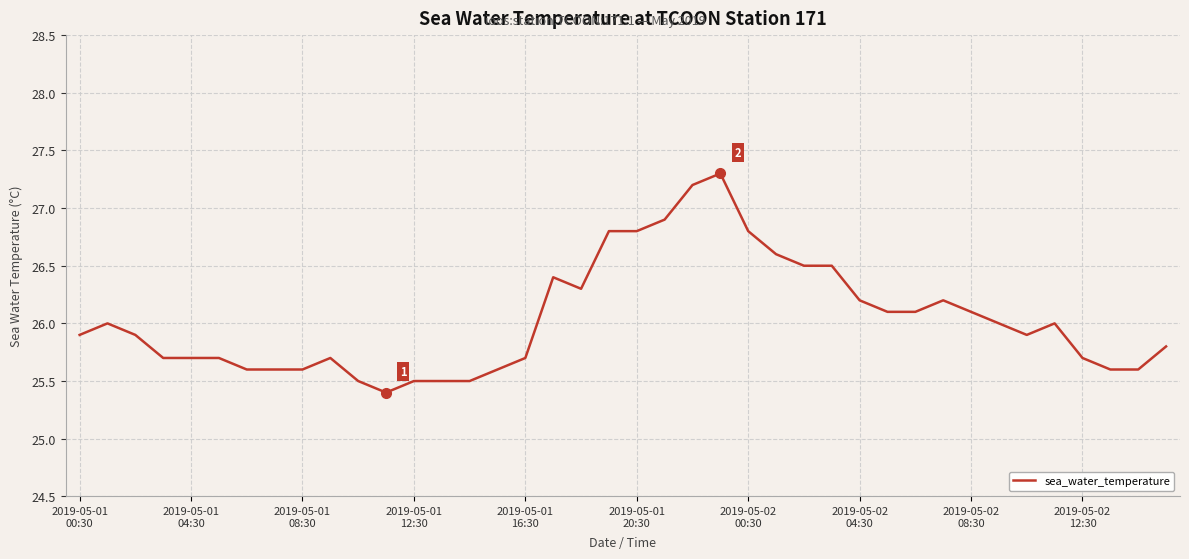

What is the difference between the maximum and minimum values?

1.9